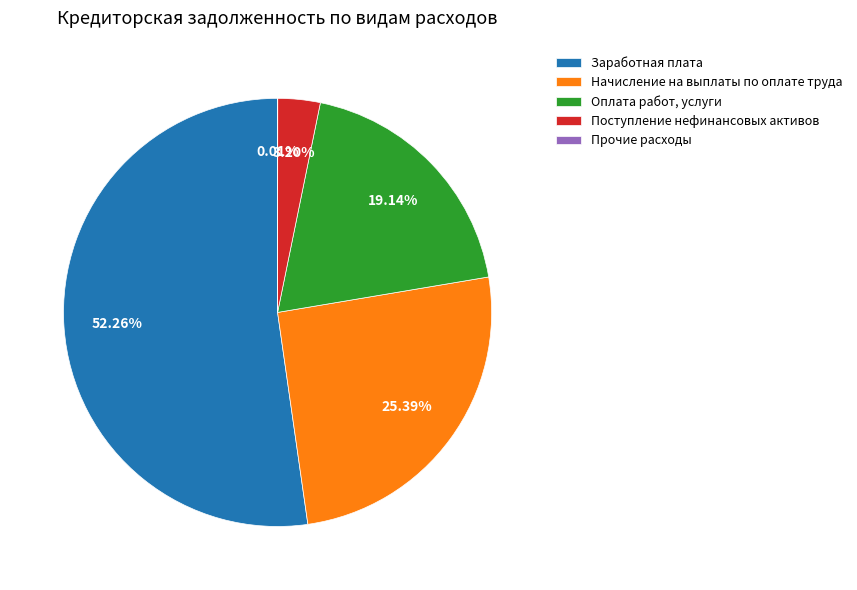

Combined, do Поступление нефинансовых активов and Оплата работ, услуги account for over 50%?

No